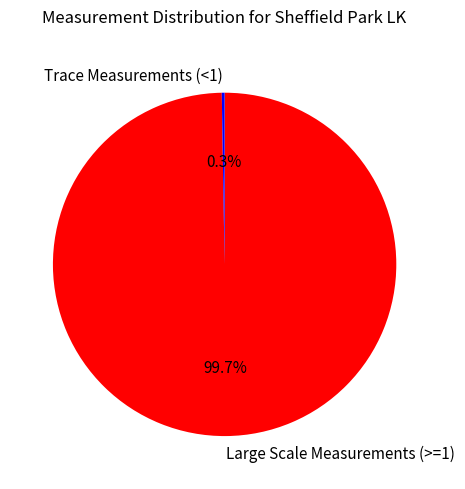

How much of the chart is everything except Large Scale Measurements (>=1)?

0.3%